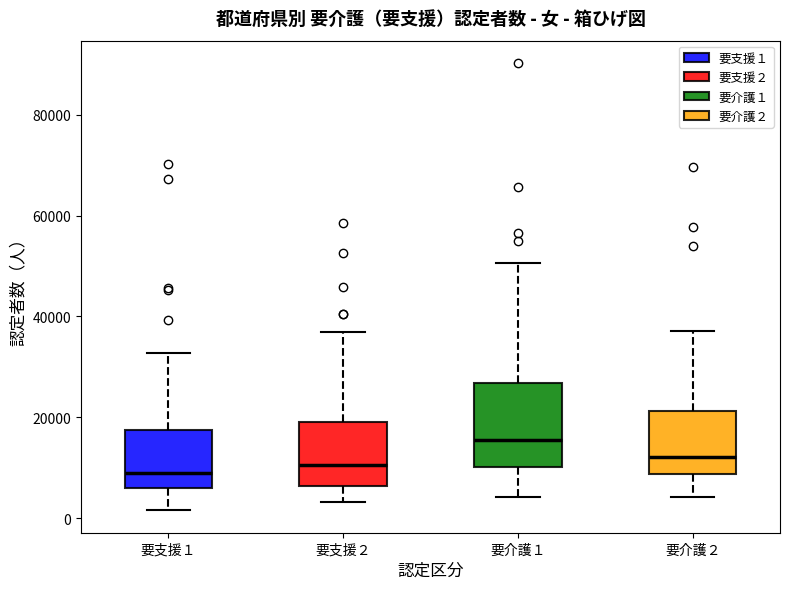

Reading left to right, read every box against the y-axis: the position of its median line, the range the box covers, and the ends of its whiskers. The values are not printed on the chart, so give them approximately, as read against the axis.

要支援１: median 8000, box 6000 to 18000, whiskers 2000 to 32000
要支援２: median 10000, box 6000 to 18000, whiskers 4000 to 36000
要介護１: median 16000, box 10000 to 26000, whiskers 4000 to 50000
要介護２: median 12000, box 8000 to 22000, whiskers 4000 to 38000